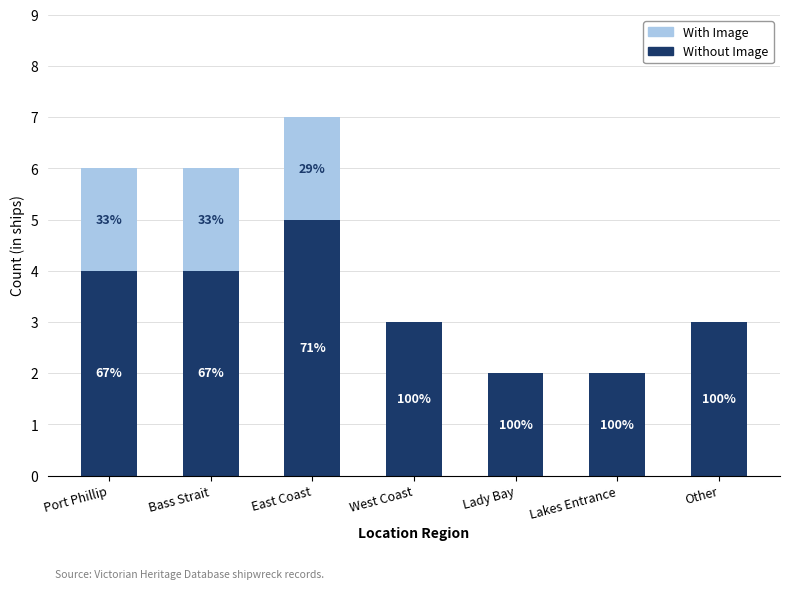

Rank the series by their maximum value, from lowest to highest.

With Image, Without Image